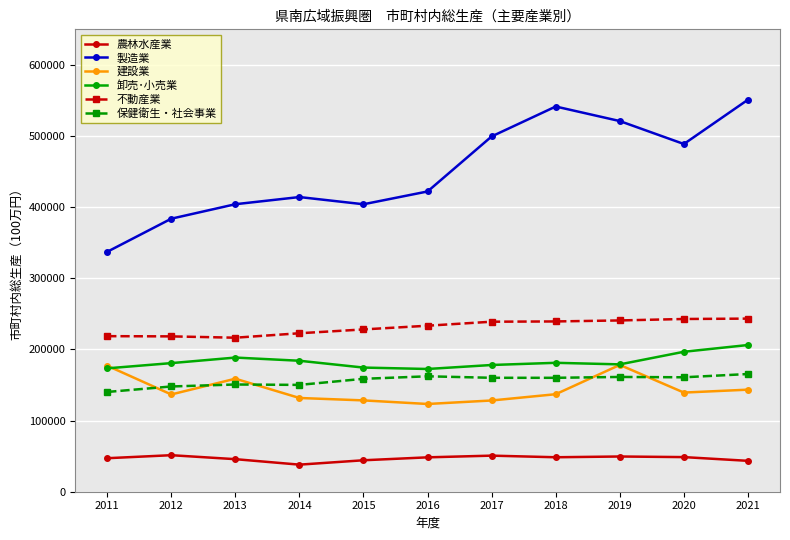

List the series in order of their peak value, lowest first.

農林水産業, 保健衛生・社会事業, 建設業, 卸売･小売業, 不動産業, 製造業